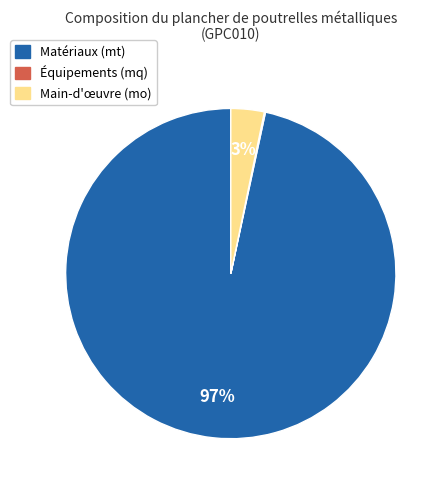

To the nearest percent, what is the average slice percentage?

33%